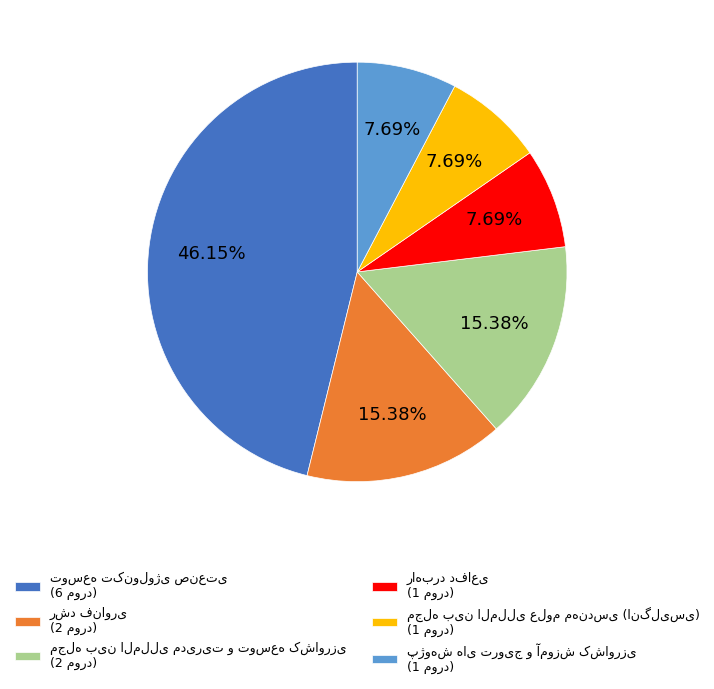

Does any single category account for the majority?

No